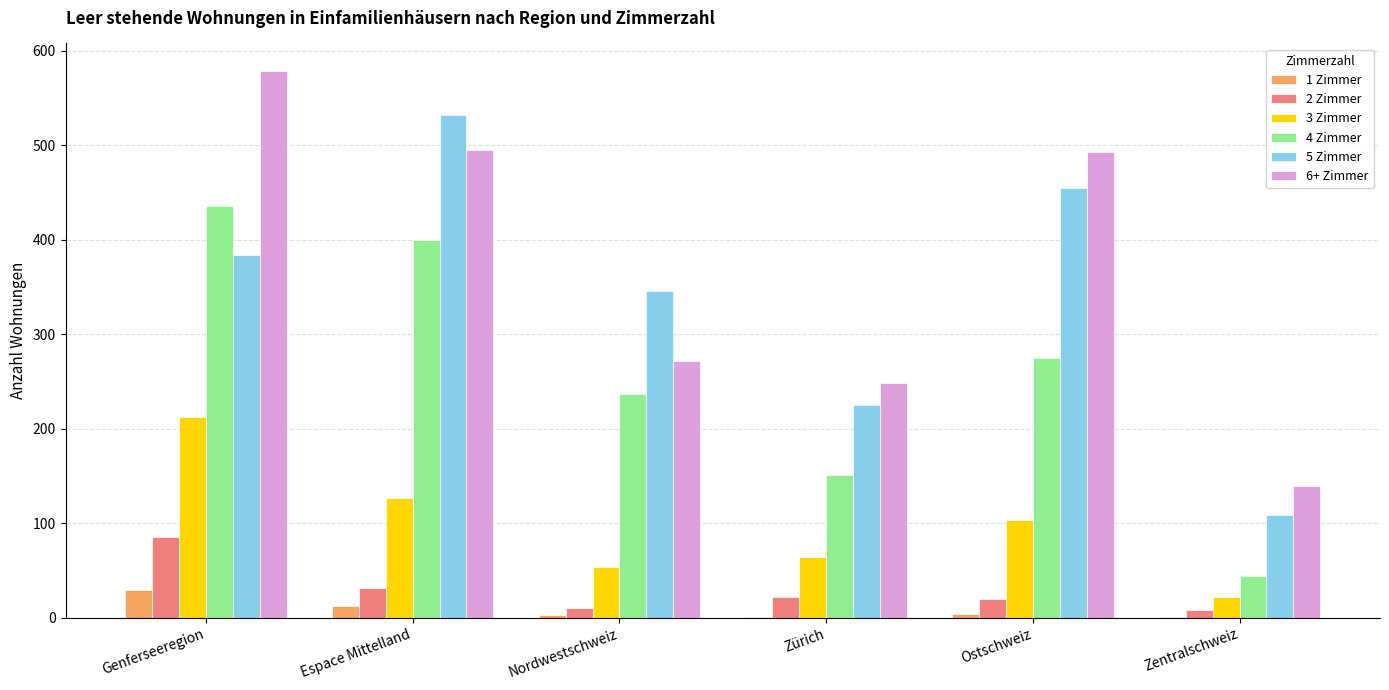

The 3 Zimmer series shows 103 at Ostschweiz. True or false?

True